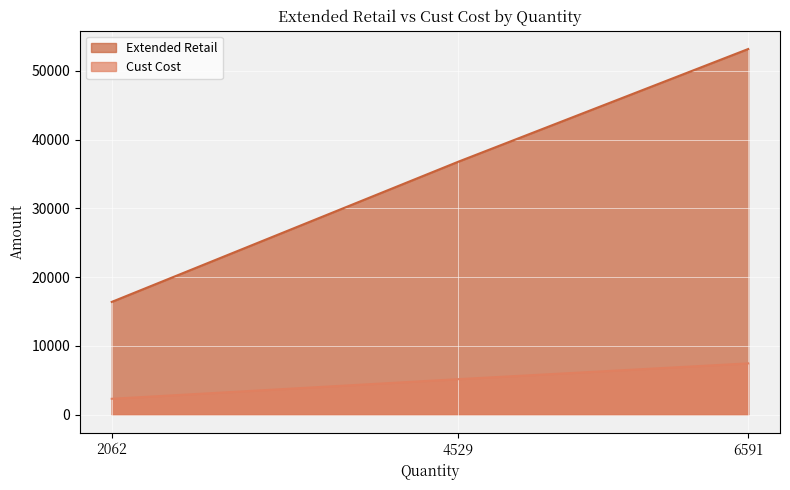

What is the total value across all series at 6591?

60624.7